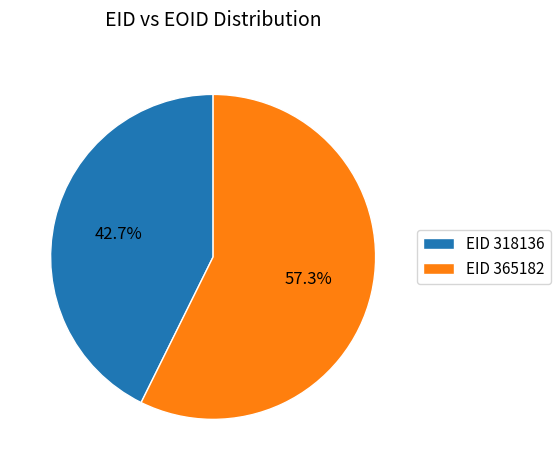

Approximately how many times larger is the value at EID 318136 compared to EID 365182?

0.7